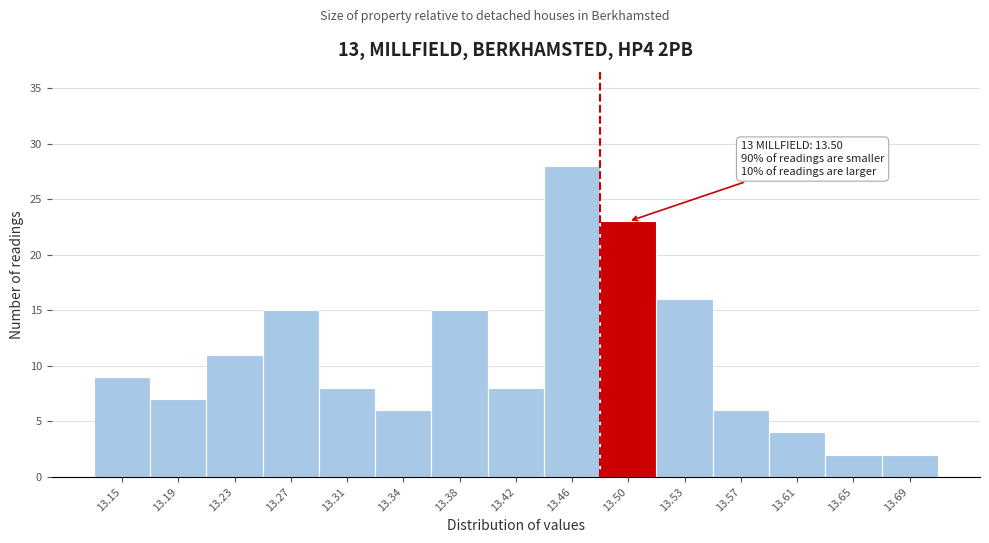

Which range on the x-axis has the tallest bar?

13.439 to 13.477